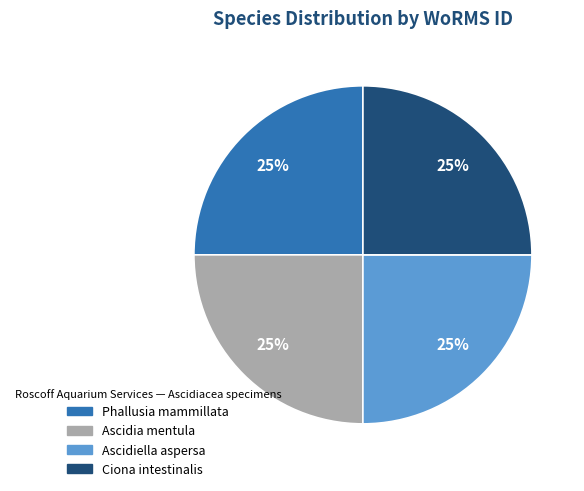

Approximately how many times larger is the value at Ascidiella aspersa compared to Ascidia mentula?

1.0